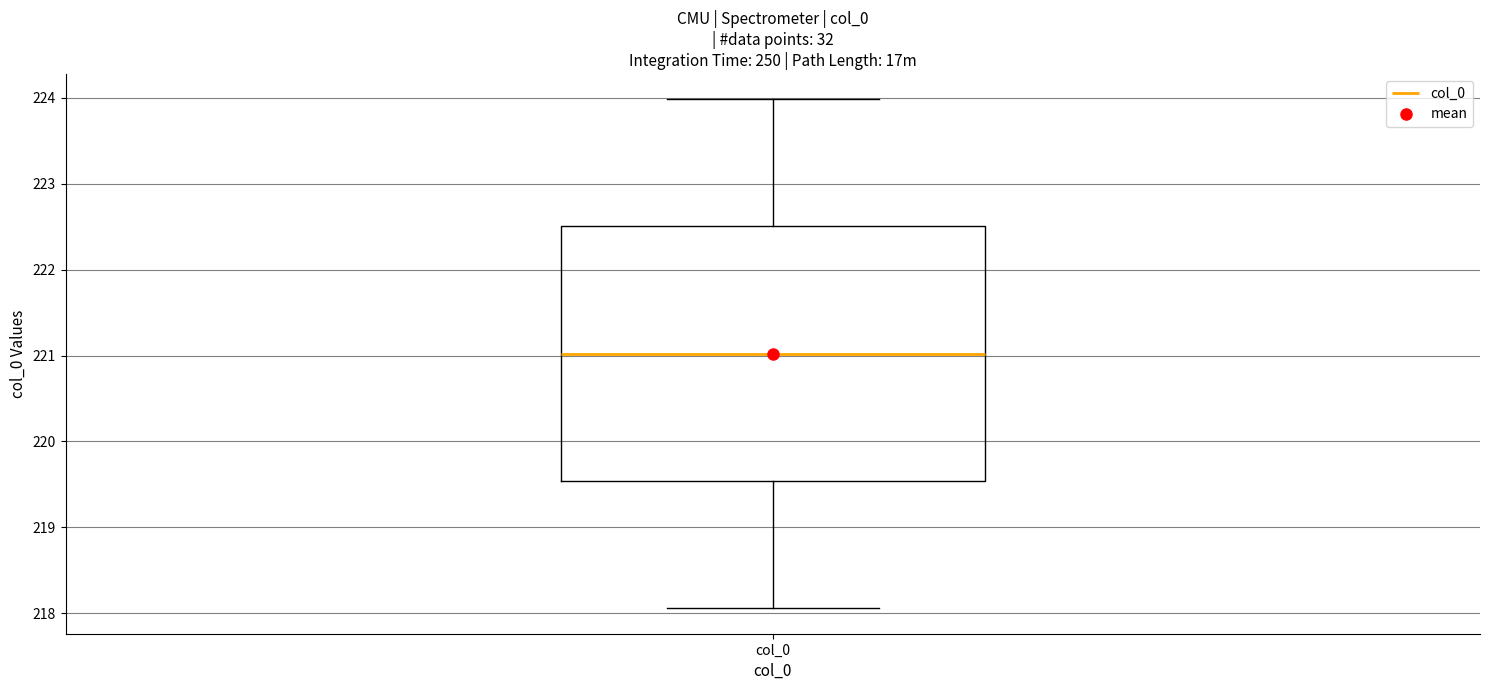

Read this box plot against the y-axis: the position of the median line, the range covered by the box, and the ends of both whiskers. The values are not printed on the chart, so give them approximately, as read against the axis.

median 221.0, box 219.5 to 222.5, whiskers 218.1 to 224.0